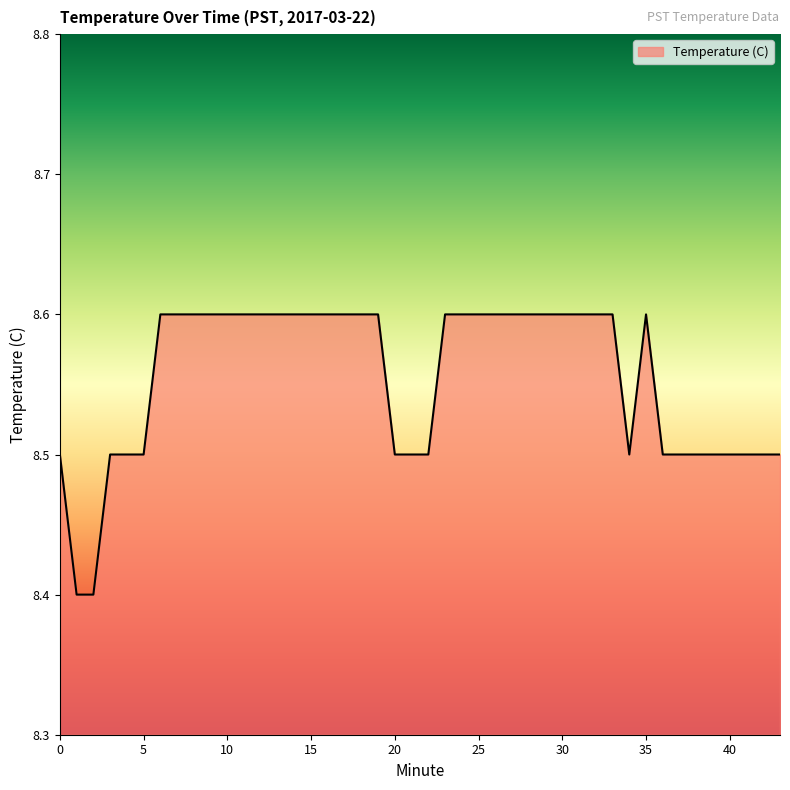

Count the number of categories in the chart.

40